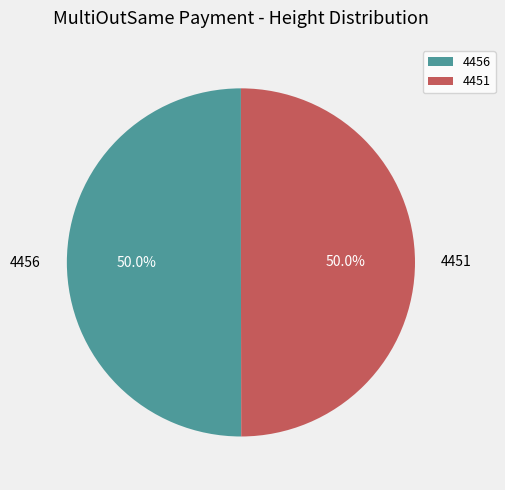

What is the ratio of the value at 4456 to the value at 4451?

1.0